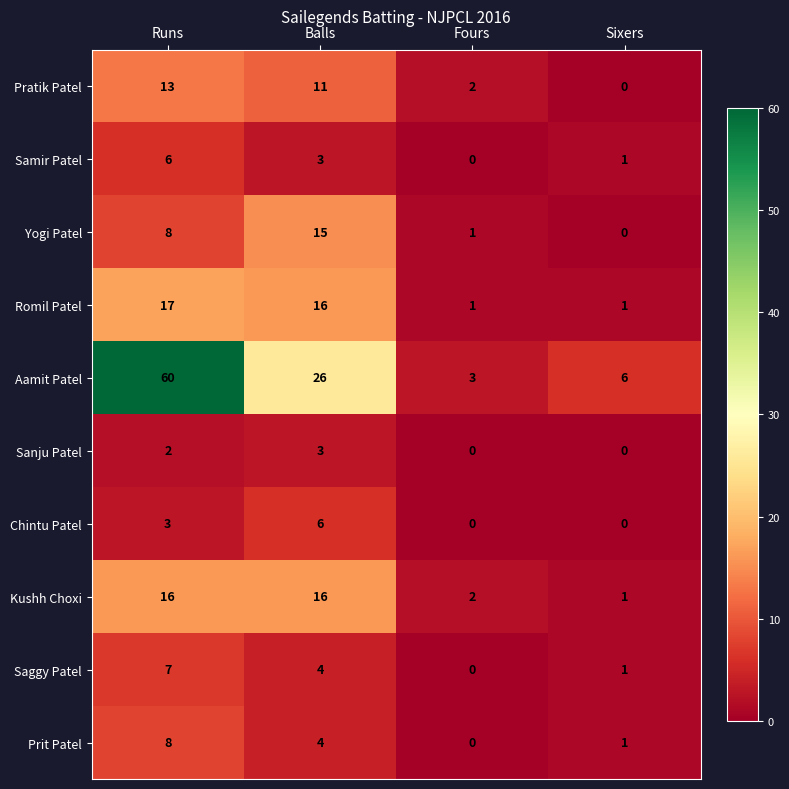

At which label does Samir Patel reach its minimum?

Fours